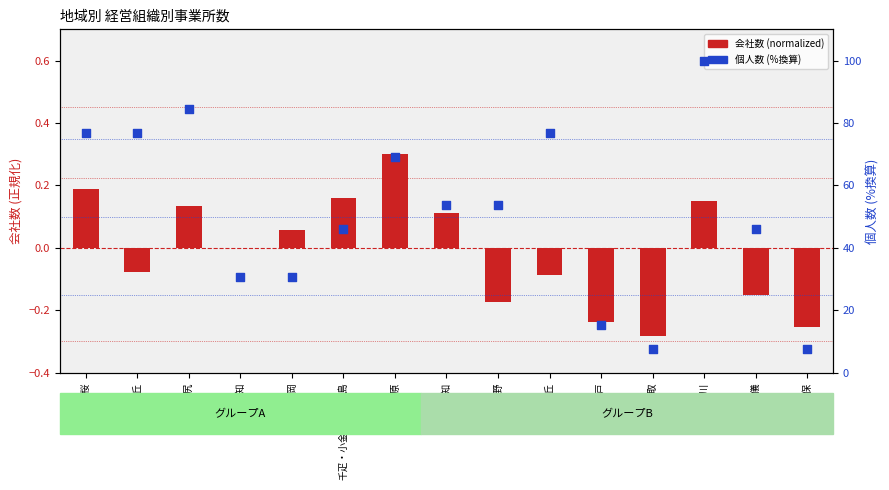

Which series reaches the minimum Y coordinate?

会社数 (normalized)